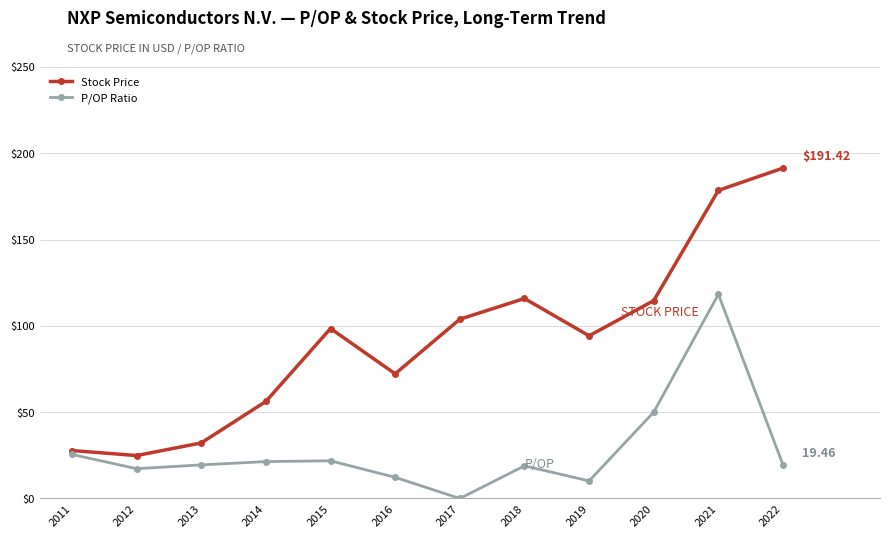

Which series changed the most between 2011 and 2015?

Stock Price